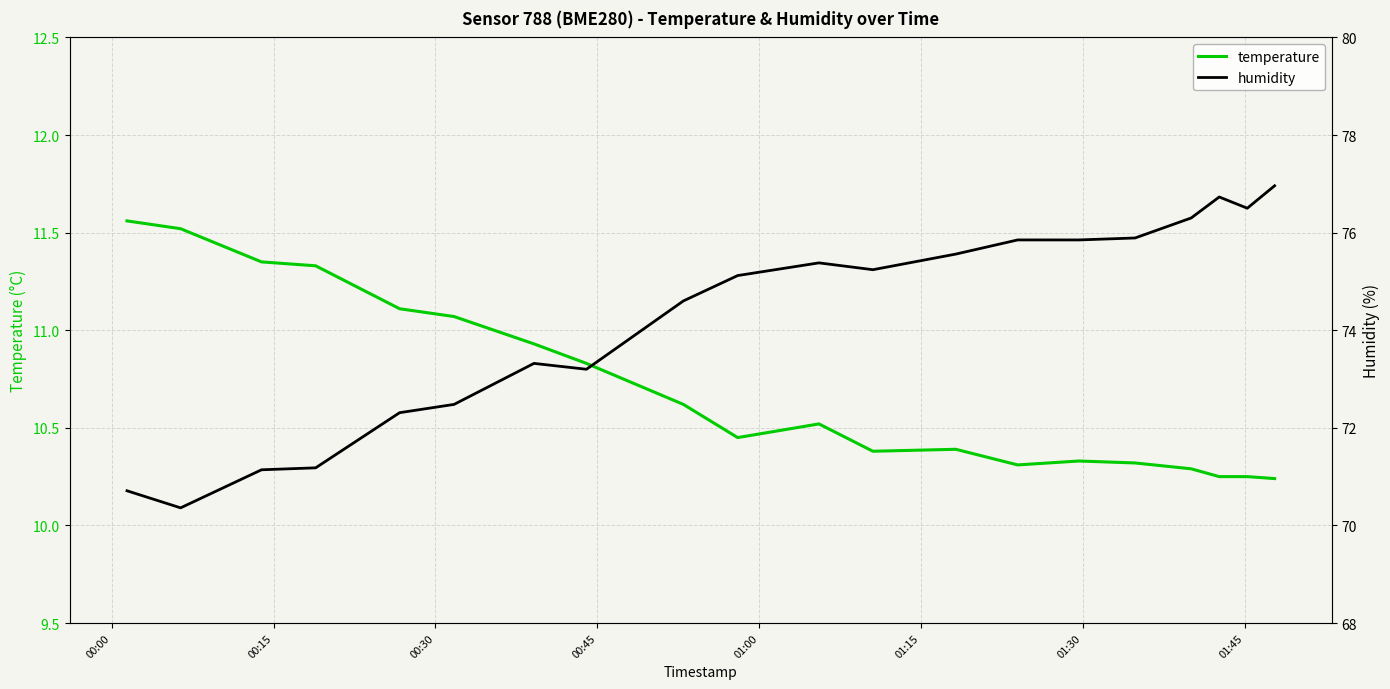

How many interior local valleys does the temperature series have?

3